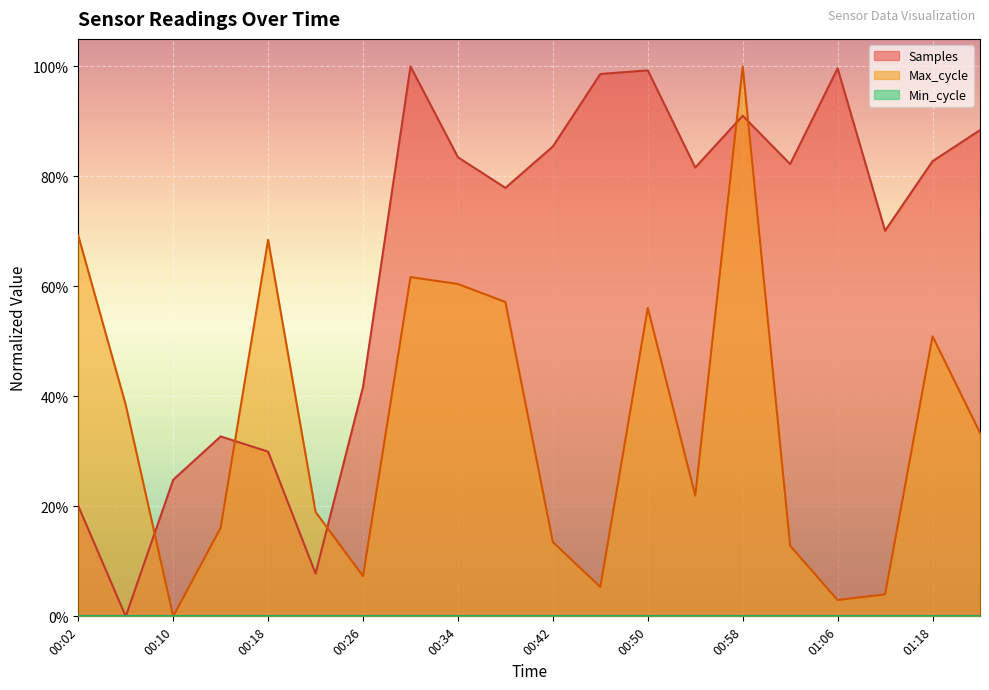

Does the chart display data point markers on the line(s)?

No